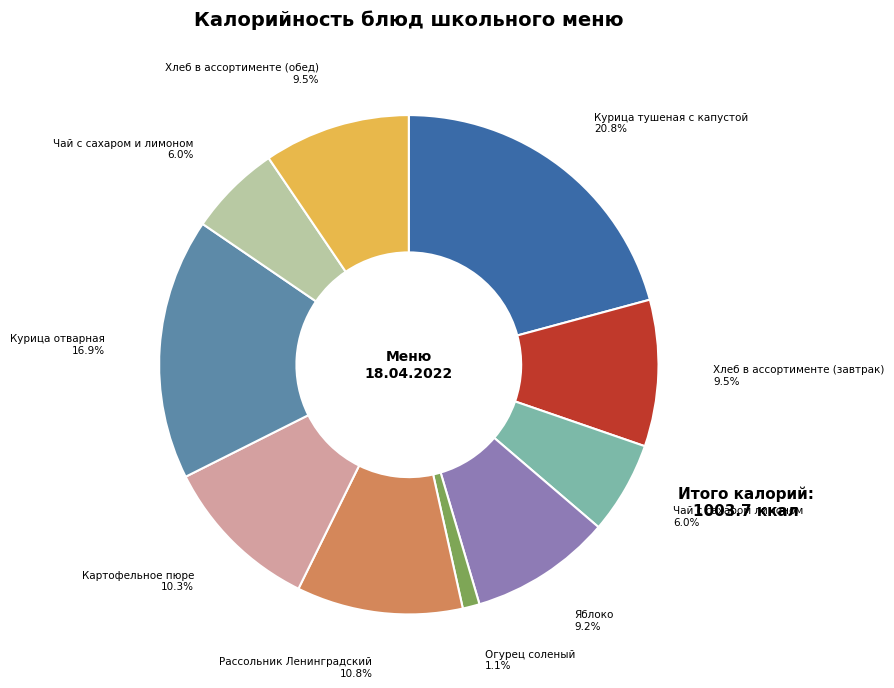

Is there any slice that represents more than half of the pie?

No